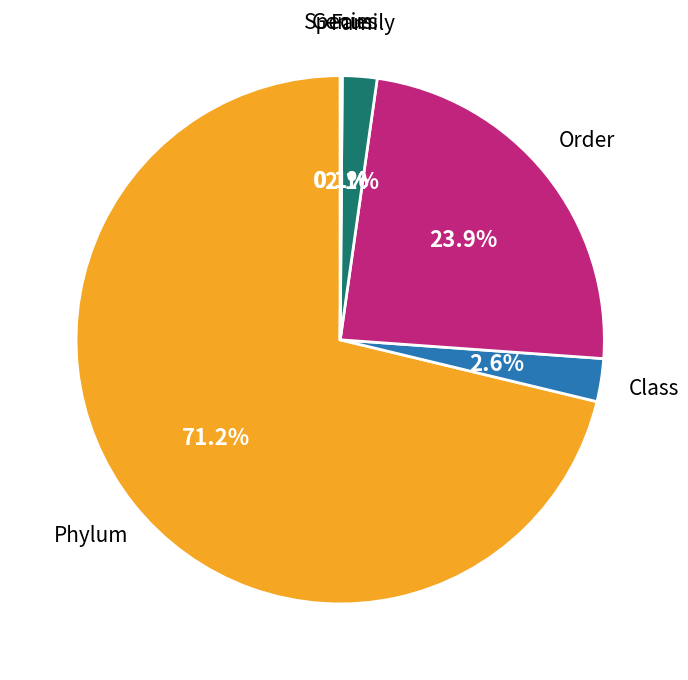

Which category has the smallest portion of the pie?

Genus